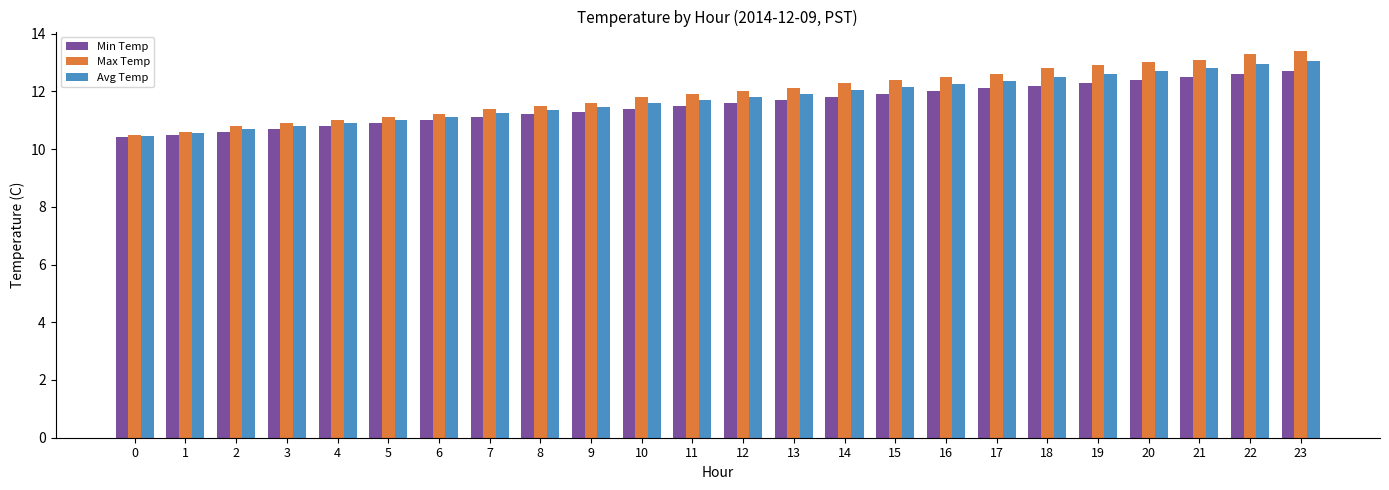

What is the difference between the Max Temp values at 6 and 21?

1.9